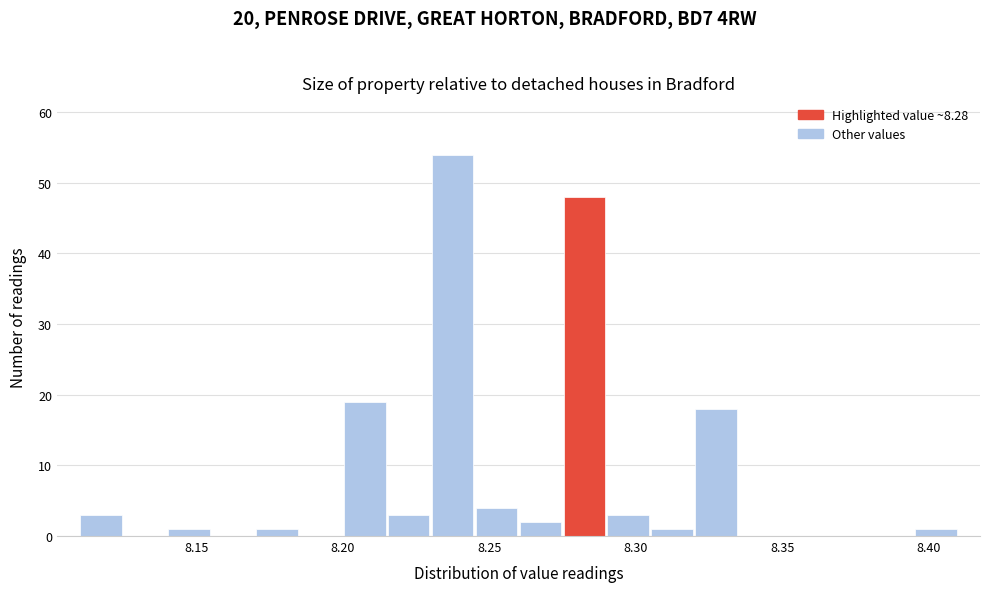

Around what value on the x-axis is the tallest bar? Give the approximate position of its centre, as read against the axis.

8.240